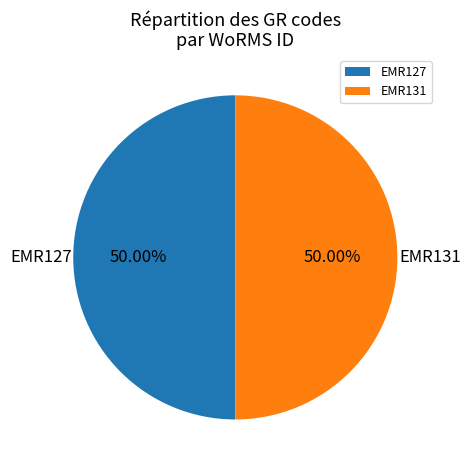

Combined, what portion of the pie is EMR127 and EMR131?

100.0%